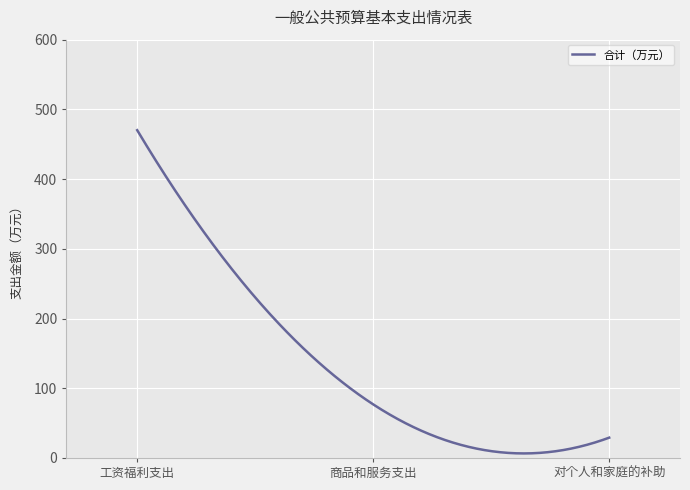

What is the difference between the maximum and minimum values?

463.7